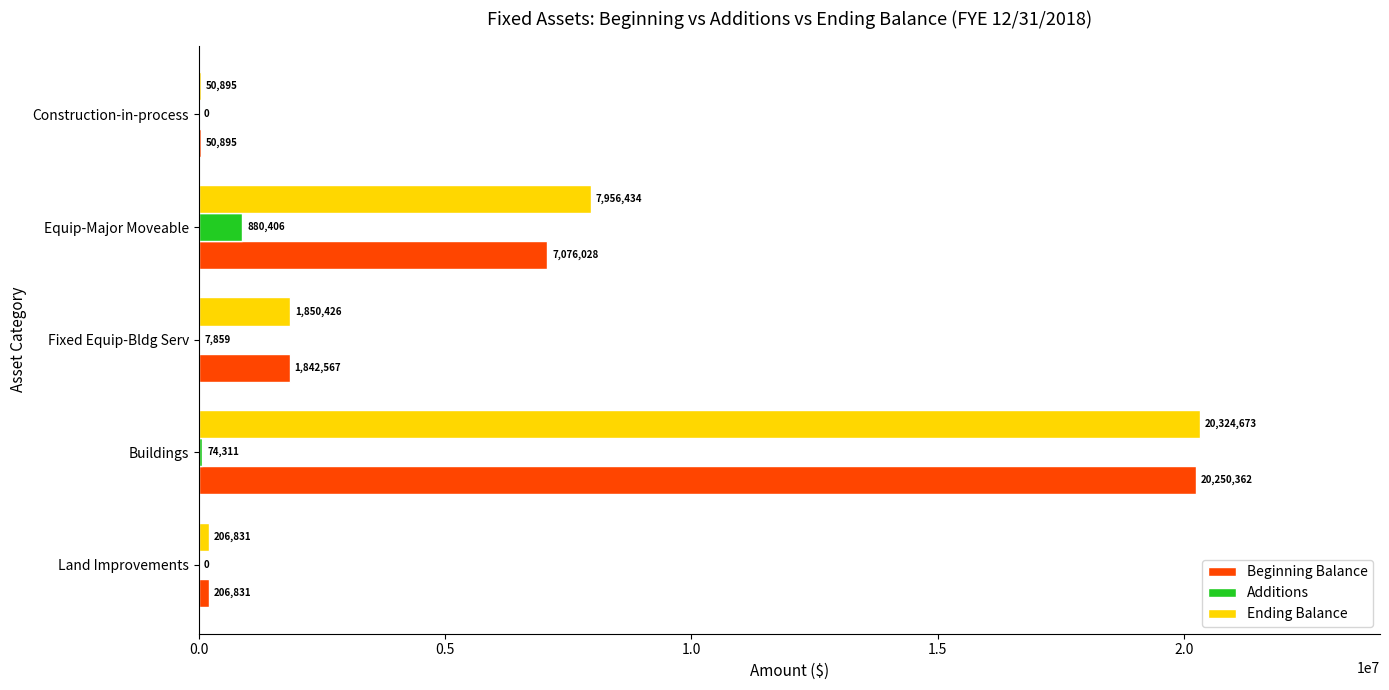

At which label is Beginning Balance closest to 10150628?

Equip-Major Moveable